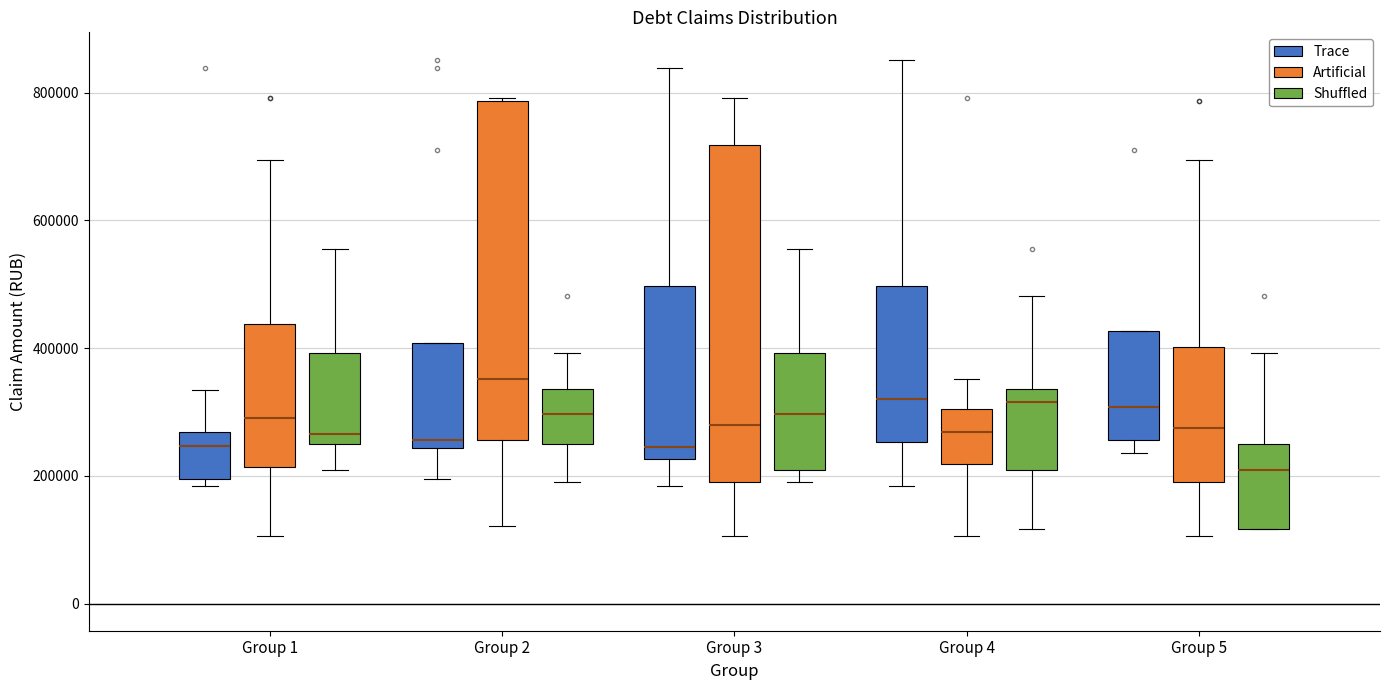

Where does the lower whisker of the box for Group 1 (Shuffled) end on the y-axis? The values are not printed on the chart, so give them approximately, as read against the axis.

200000